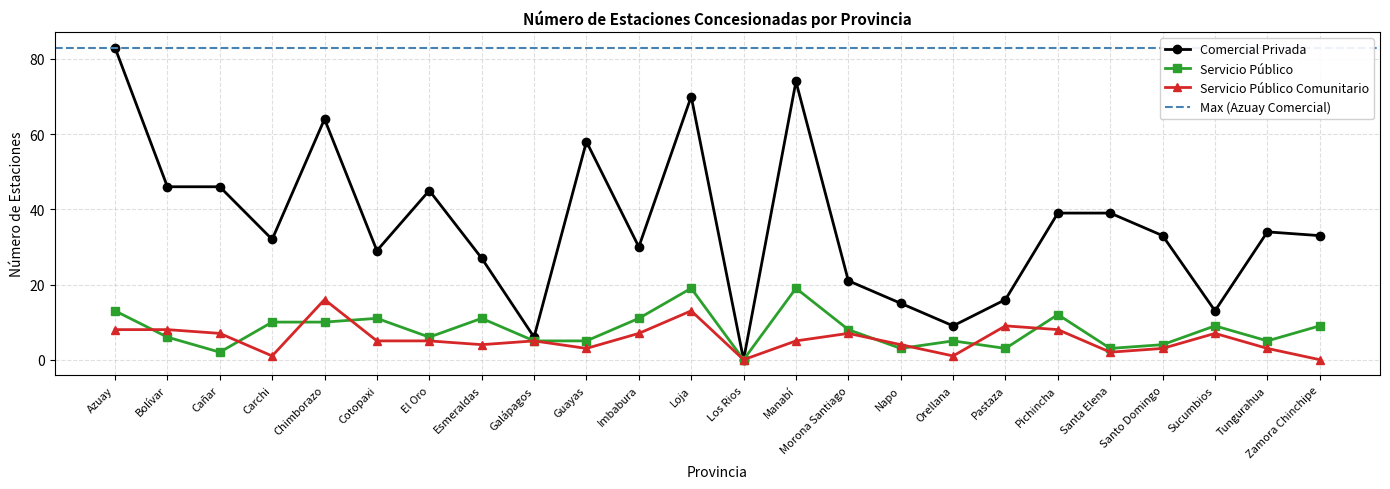

Between Napo and Cañar, which is larger?

Cañar